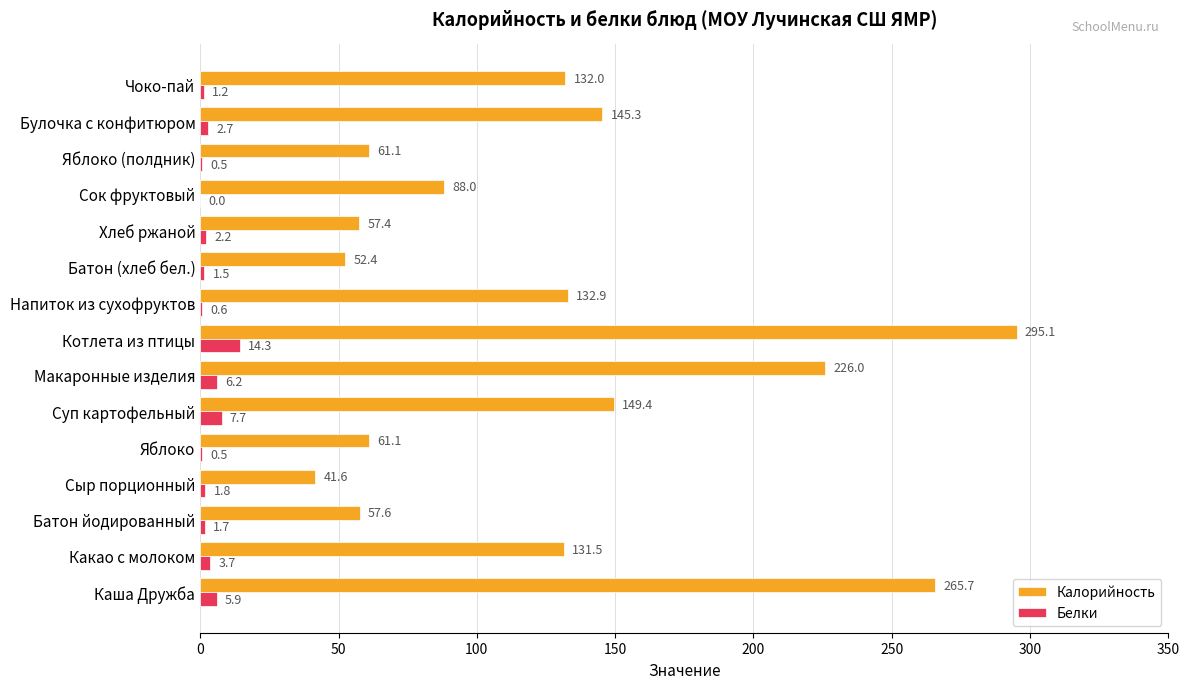

What is the sum of the Белки values at Сок фруктовый and Булочка с конфитюром?

2.7